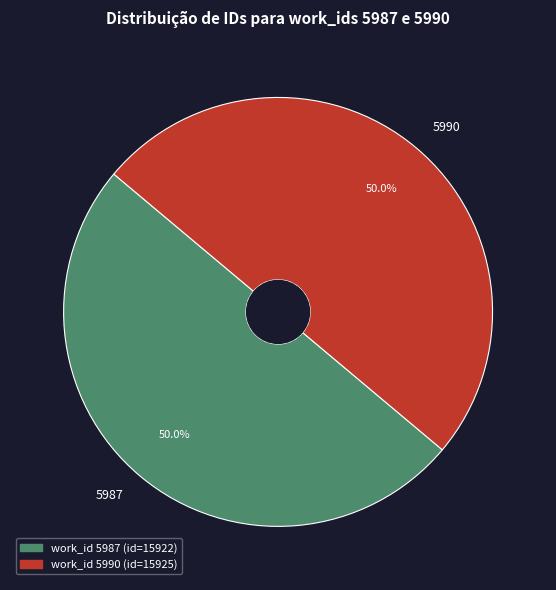

What is the ratio of the value at 5990 to the value at 5987?

1.0